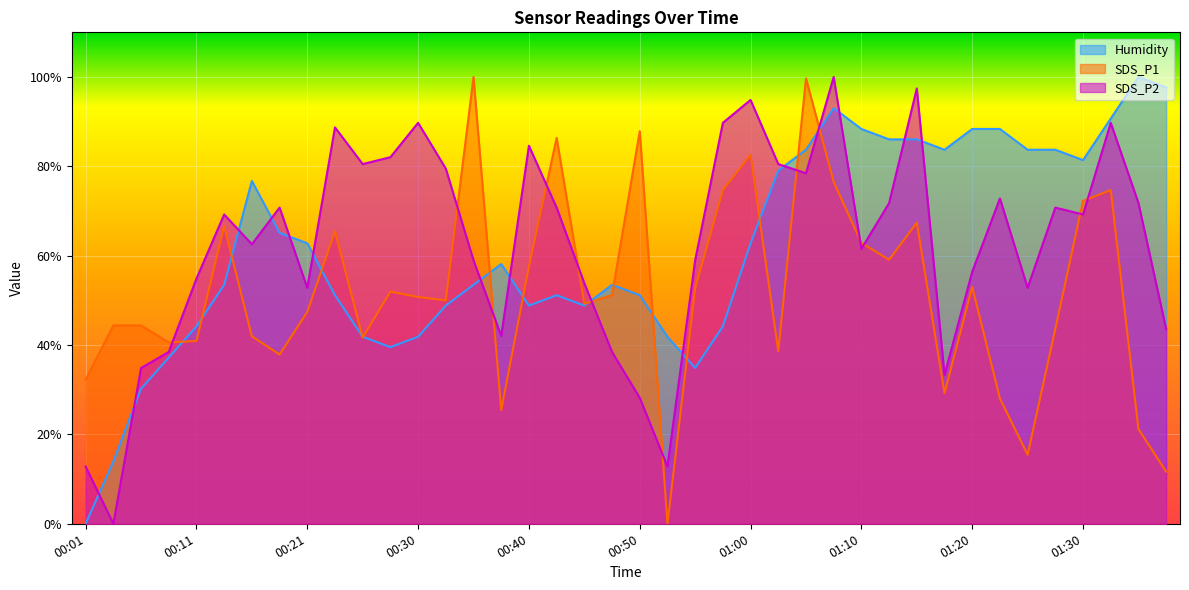

Is the value of Humidity at 00:58 greater than the value of SDS_P2 at 00:45?

No